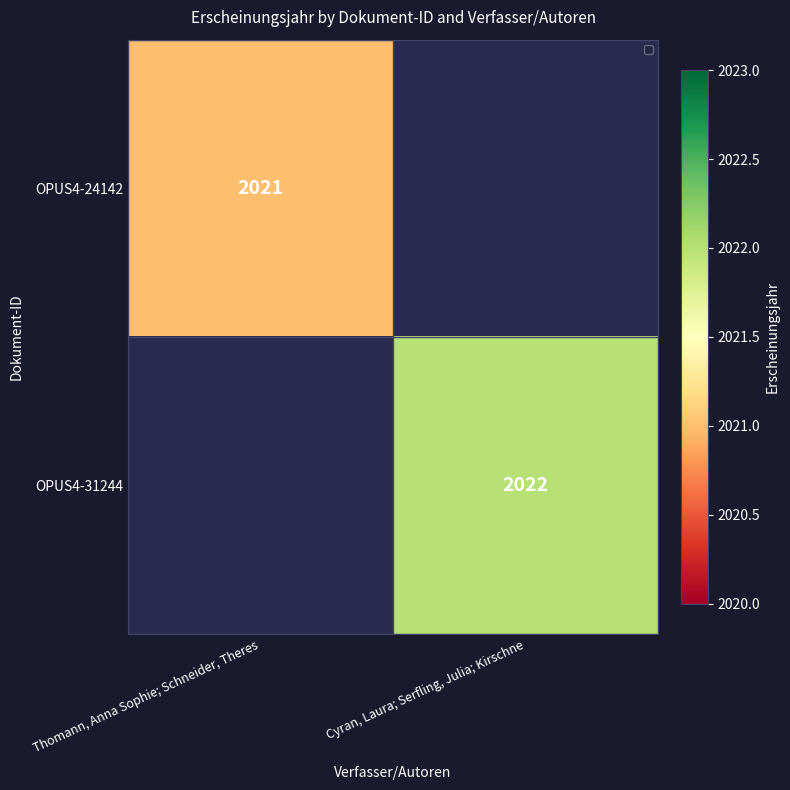

How many distinct data groups are displayed?

2